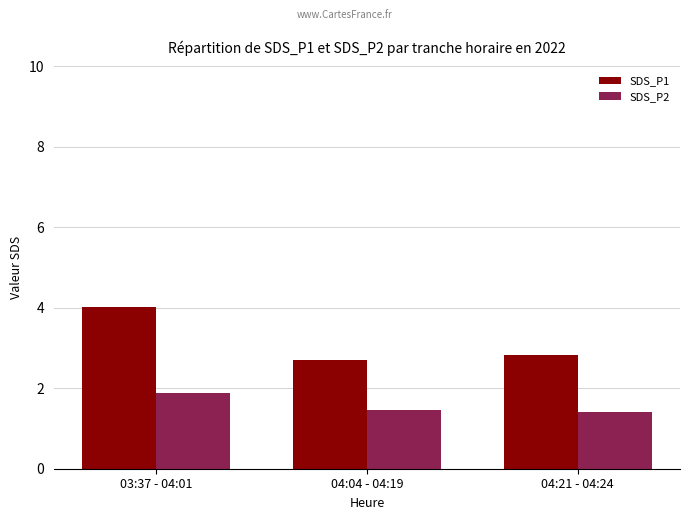

Which label corresponds to the largest value in the chart?

03:37 - 04:01